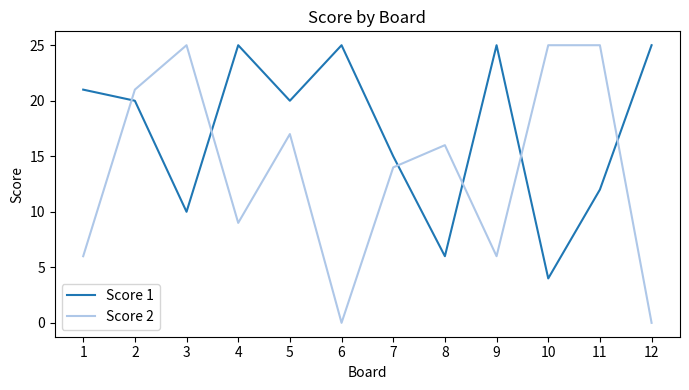

True or false: Score 1 and Score 2 cross at least once.

True